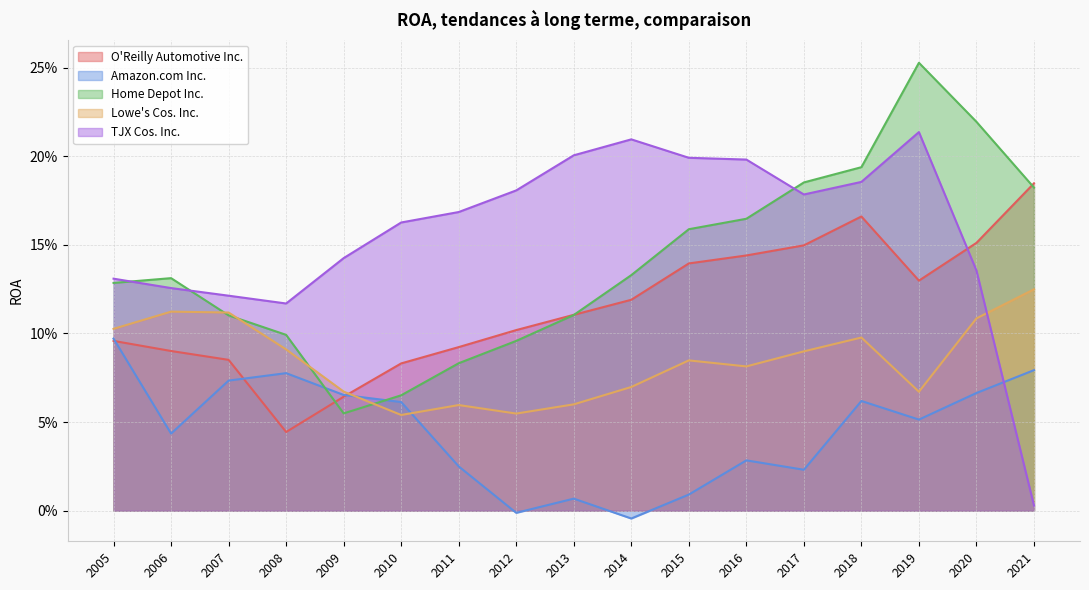

How many lines are shown in the chart?

5